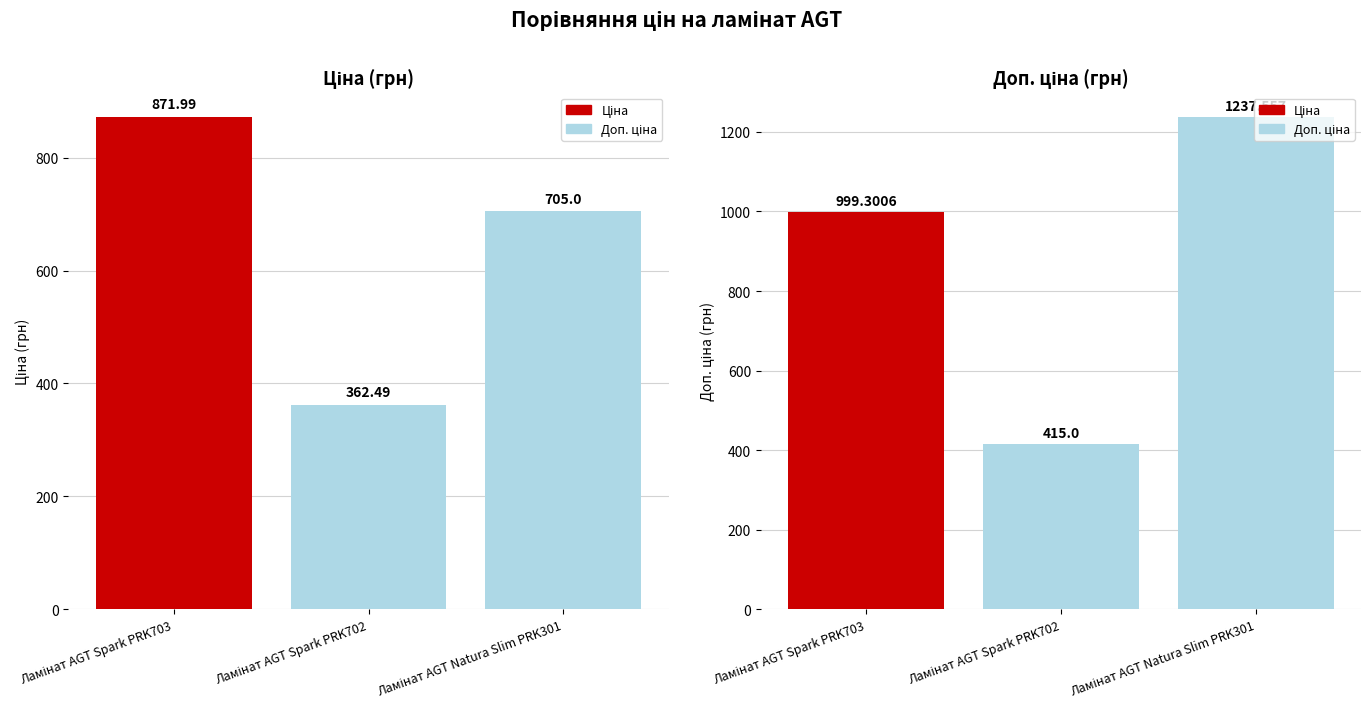

What is the label of the 1st bar from the left?

Ламінат AGT Spark PRK703